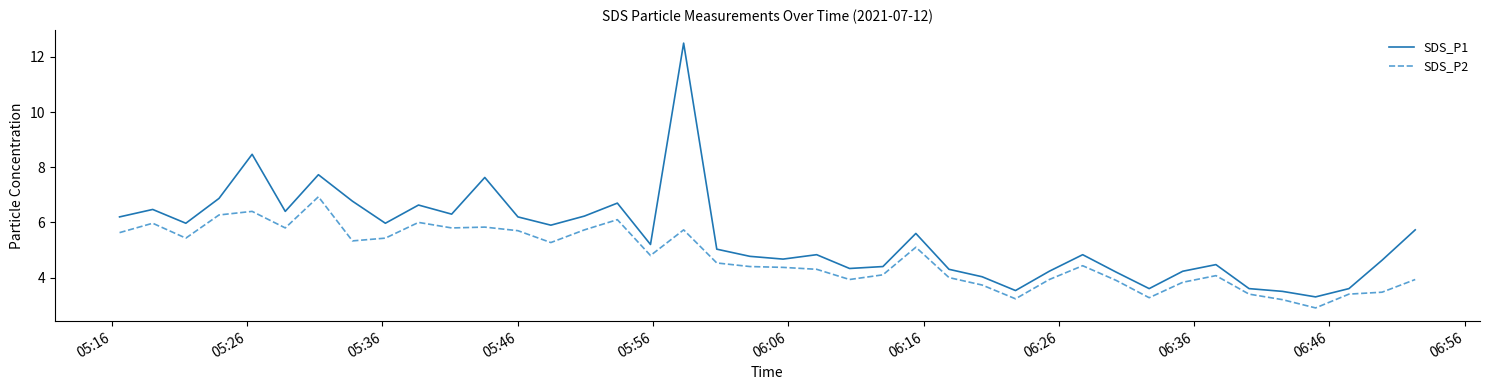

Is this an area chart (filled region under the line)?

No